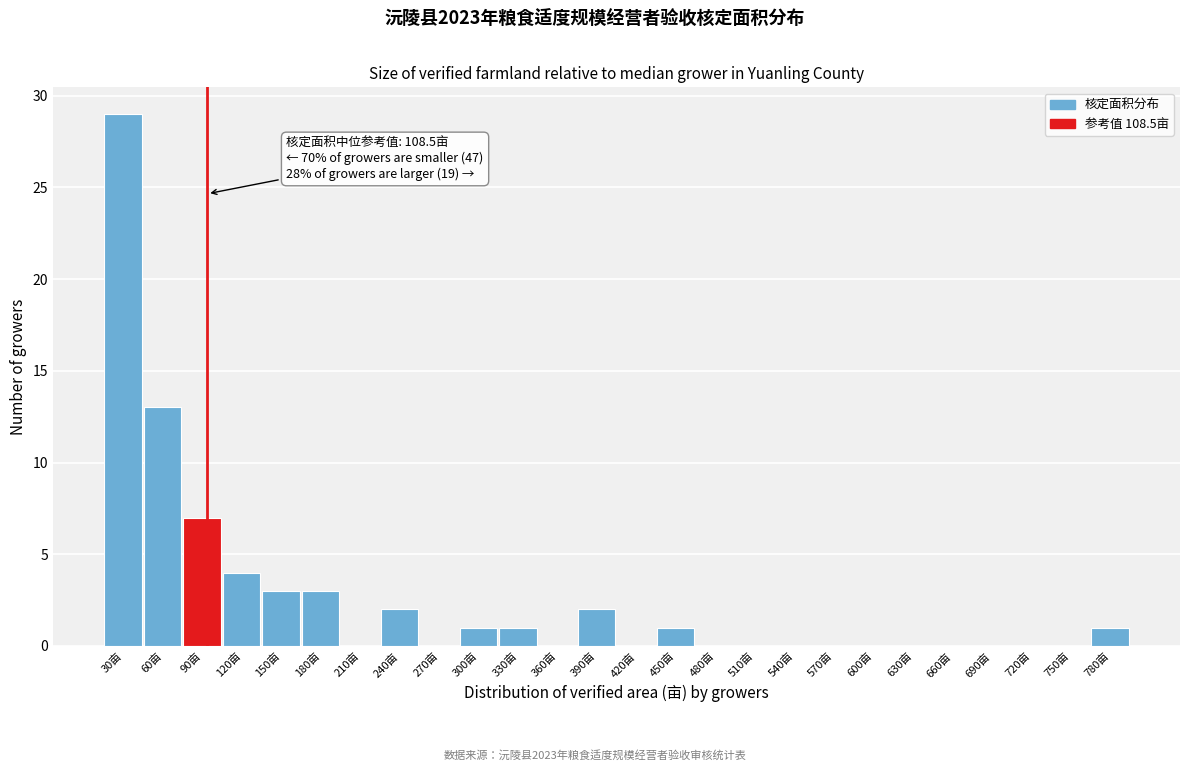

Reading left to right, extract all data points from this chart.

30亩=29	60亩=13	90亩=7	120亩=4	150亩=3	180亩=3	210亩=0	240亩=2	270亩=0	300亩=1	330亩=1	360亩=0	390亩=2	420亩=0	450亩=1	480亩=0	510亩=0	540亩=0	570亩=0	600亩=0	630亩=0	660亩=0	690亩=0	720亩=0	750亩=0	780亩=1